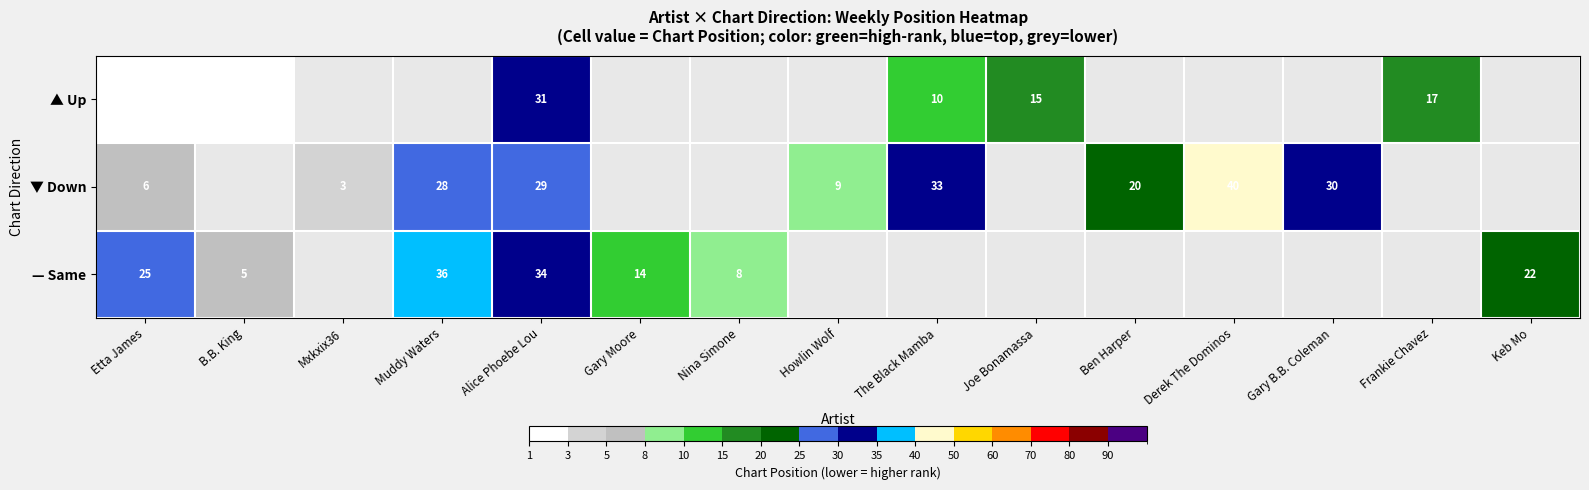

What is the difference between the ▼ Down values at Mxkxix36 and Gary B.B. Coleman?

27